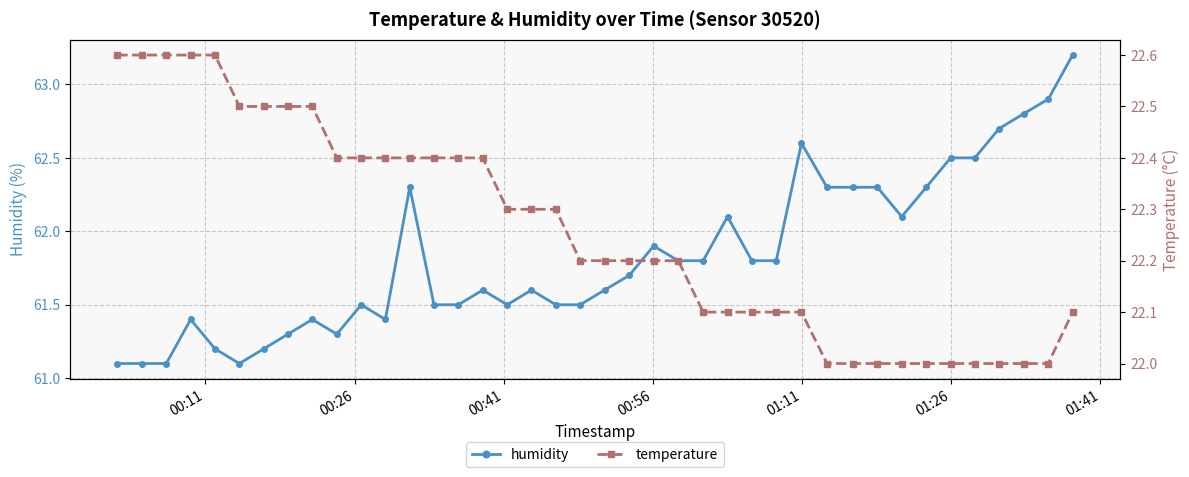

Which series has the widest spread of values?

humidity